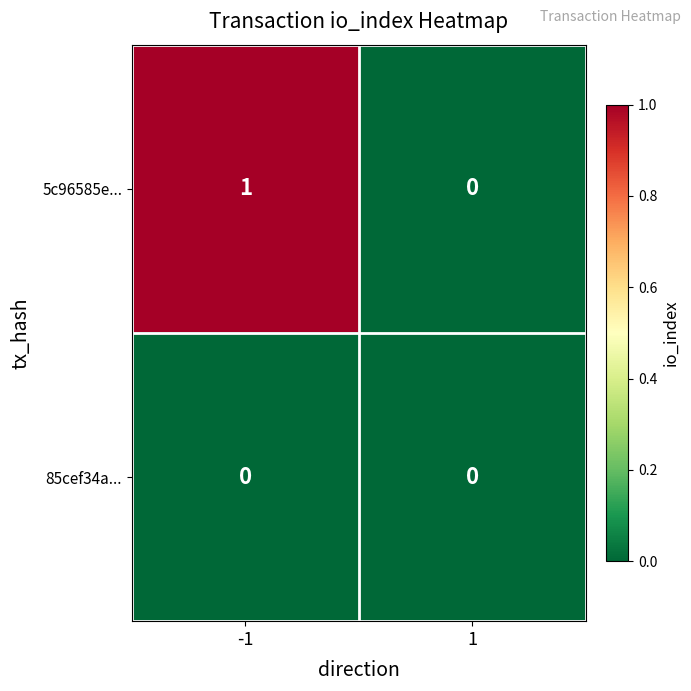

At which category is the sum across all series the highest?

-1